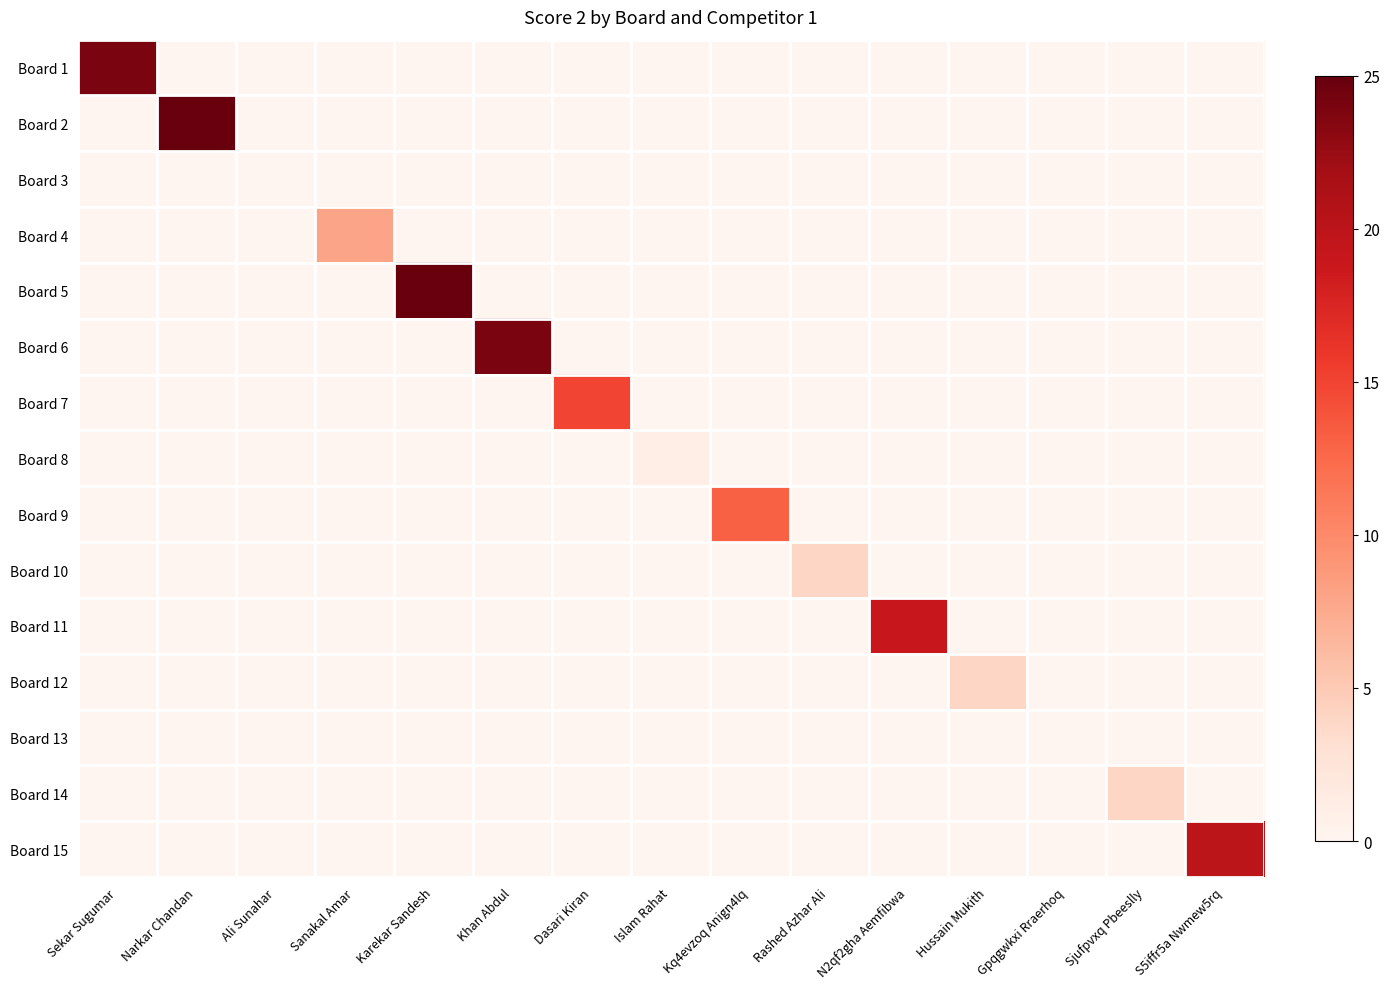

Reading left to right, extract all data points from this chart.

Board 1: Sekar Sugumar=24	Narkar Chandan=0	Ali Sunahar=0	Sanakal Amar=0	Karekar Sandesh=0	Khan Abdul=0	Dasari Kiran=0	Islam Rahat=0	Kq4evzoq Anign4lq=0	Rashed Azhar Ali=0	N2qf2gha Aemfibwa=0	Hussain Mukith=0	Gpqgwkxi Rraerhoq=0	Sjufpvxq Pbeeslly=0	S5iffr5a Nwmew5rq=0
Board 2: Sekar Sugumar=0	Narkar Chandan=25	Ali Sunahar=0	Sanakal Amar=0	Karekar Sandesh=0	Khan Abdul=0	Dasari Kiran=0	Islam Rahat=0	Kq4evzoq Anign4lq=0	Rashed Azhar Ali=0	N2qf2gha Aemfibwa=0	Hussain Mukith=0	Gpqgwkxi Rraerhoq=0	Sjufpvxq Pbeeslly=0	S5iffr5a Nwmew5rq=0
Board 3: Sekar Sugumar=0	Narkar Chandan=0	Ali Sunahar=0	Sanakal Amar=0	Karekar Sandesh=0	Khan Abdul=0	Dasari Kiran=0	Islam Rahat=0	Kq4evzoq Anign4lq=0	Rashed Azhar Ali=0	N2qf2gha Aemfibwa=0	Hussain Mukith=0	Gpqgwkxi Rraerhoq=0	Sjufpvxq Pbeeslly=0	S5iffr5a Nwmew5rq=0
Board 4: Sekar Sugumar=0	Narkar Chandan=0	Ali Sunahar=0	Sanakal Amar=8	Karekar Sandesh=0	Khan Abdul=0	Dasari Kiran=0	Islam Rahat=0	Kq4evzoq Anign4lq=0	Rashed Azhar Ali=0	N2qf2gha Aemfibwa=0	Hussain Mukith=0	Gpqgwkxi Rraerhoq=0	Sjufpvxq Pbeeslly=0	S5iffr5a Nwmew5rq=0
Board 5: Sekar Sugumar=0	Narkar Chandan=0	Ali Sunahar=0	Sanakal Amar=0	Karekar Sandesh=25	Khan Abdul=0	Dasari Kiran=0	Islam Rahat=0	Kq4evzoq Anign4lq=0	Rashed Azhar Ali=0	N2qf2gha Aemfibwa=0	Hussain Mukith=0	Gpqgwkxi Rraerhoq=0	Sjufpvxq Pbeeslly=0	S5iffr5a Nwmew5rq=0
Board 6: Sekar Sugumar=0	Narkar Chandan=0	Ali Sunahar=0	Sanakal Amar=0	Karekar Sandesh=0	Khan Abdul=24	Dasari Kiran=0	Islam Rahat=0	Kq4evzoq Anign4lq=0	Rashed Azhar Ali=0	N2qf2gha Aemfibwa=0	Hussain Mukith=0	Gpqgwkxi Rraerhoq=0	Sjufpvxq Pbeeslly=0	S5iffr5a Nwmew5rq=0
Board 7: Sekar Sugumar=0	Narkar Chandan=0	Ali Sunahar=0	Sanakal Amar=0	Karekar Sandesh=0	Khan Abdul=0	Dasari Kiran=15	Islam Rahat=0	Kq4evzoq Anign4lq=0	Rashed Azhar Ali=0	N2qf2gha Aemfibwa=0	Hussain Mukith=0	Gpqgwkxi Rraerhoq=0	Sjufpvxq Pbeeslly=0	S5iffr5a Nwmew5rq=0
Board 8: Sekar Sugumar=0	Narkar Chandan=0	Ali Sunahar=0	Sanakal Amar=0	Karekar Sandesh=0	Khan Abdul=0	Dasari Kiran=0	Islam Rahat=1	Kq4evzoq Anign4lq=0	Rashed Azhar Ali=0	N2qf2gha Aemfibwa=0	Hussain Mukith=0	Gpqgwkxi Rraerhoq=0	Sjufpvxq Pbeeslly=0	S5iffr5a Nwmew5rq=0
Board 9: Sekar Sugumar=0	Narkar Chandan=0	Ali Sunahar=0	Sanakal Amar=0	Karekar Sandesh=0	Khan Abdul=0	Dasari Kiran=0	Islam Rahat=0	Kq4evzoq Anign4lq=13	Rashed Azhar Ali=0	N2qf2gha Aemfibwa=0	Hussain Mukith=0	Gpqgwkxi Rraerhoq=0	Sjufpvxq Pbeeslly=0	S5iffr5a Nwmew5rq=0
Board 10: Sekar Sugumar=0	Narkar Chandan=0	Ali Sunahar=0	Sanakal Amar=0	Karekar Sandesh=0	Khan Abdul=0	Dasari Kiran=0	Islam Rahat=0	Kq4evzoq Anign4lq=0	Rashed Azhar Ali=4	N2qf2gha Aemfibwa=0	Hussain Mukith=0	Gpqgwkxi Rraerhoq=0	Sjufpvxq Pbeeslly=0	S5iffr5a Nwmew5rq=0
Board 11: Sekar Sugumar=0	Narkar Chandan=0	Ali Sunahar=0	Sanakal Amar=0	Karekar Sandesh=0	Khan Abdul=0	Dasari Kiran=0	Islam Rahat=0	Kq4evzoq Anign4lq=0	Rashed Azhar Ali=0	N2qf2gha Aemfibwa=19	Hussain Mukith=0	Gpqgwkxi Rraerhoq=0	Sjufpvxq Pbeeslly=0	S5iffr5a Nwmew5rq=0
Board 12: Sekar Sugumar=0	Narkar Chandan=0	Ali Sunahar=0	Sanakal Amar=0	Karekar Sandesh=0	Khan Abdul=0	Dasari Kiran=0	Islam Rahat=0	Kq4evzoq Anign4lq=0	Rashed Azhar Ali=0	N2qf2gha Aemfibwa=0	Hussain Mukith=4	Gpqgwkxi Rraerhoq=0	Sjufpvxq Pbeeslly=0	S5iffr5a Nwmew5rq=0
Board 13: Sekar Sugumar=0	Narkar Chandan=0	Ali Sunahar=0	Sanakal Amar=0	Karekar Sandesh=0	Khan Abdul=0	Dasari Kiran=0	Islam Rahat=0	Kq4evzoq Anign4lq=0	Rashed Azhar Ali=0	N2qf2gha Aemfibwa=0	Hussain Mukith=0	Gpqgwkxi Rraerhoq=0	Sjufpvxq Pbeeslly=0	S5iffr5a Nwmew5rq=0
Board 14: Sekar Sugumar=0	Narkar Chandan=0	Ali Sunahar=0	Sanakal Amar=0	Karekar Sandesh=0	Khan Abdul=0	Dasari Kiran=0	Islam Rahat=0	Kq4evzoq Anign4lq=0	Rashed Azhar Ali=0	N2qf2gha Aemfibwa=0	Hussain Mukith=0	Gpqgwkxi Rraerhoq=0	Sjufpvxq Pbeeslly=4	S5iffr5a Nwmew5rq=0
Board 15: Sekar Sugumar=0	Narkar Chandan=0	Ali Sunahar=0	Sanakal Amar=0	Karekar Sandesh=0	Khan Abdul=0	Dasari Kiran=0	Islam Rahat=0	Kq4evzoq Anign4lq=0	Rashed Azhar Ali=0	N2qf2gha Aemfibwa=0	Hussain Mukith=0	Gpqgwkxi Rraerhoq=0	Sjufpvxq Pbeeslly=0	S5iffr5a Nwmew5rq=20